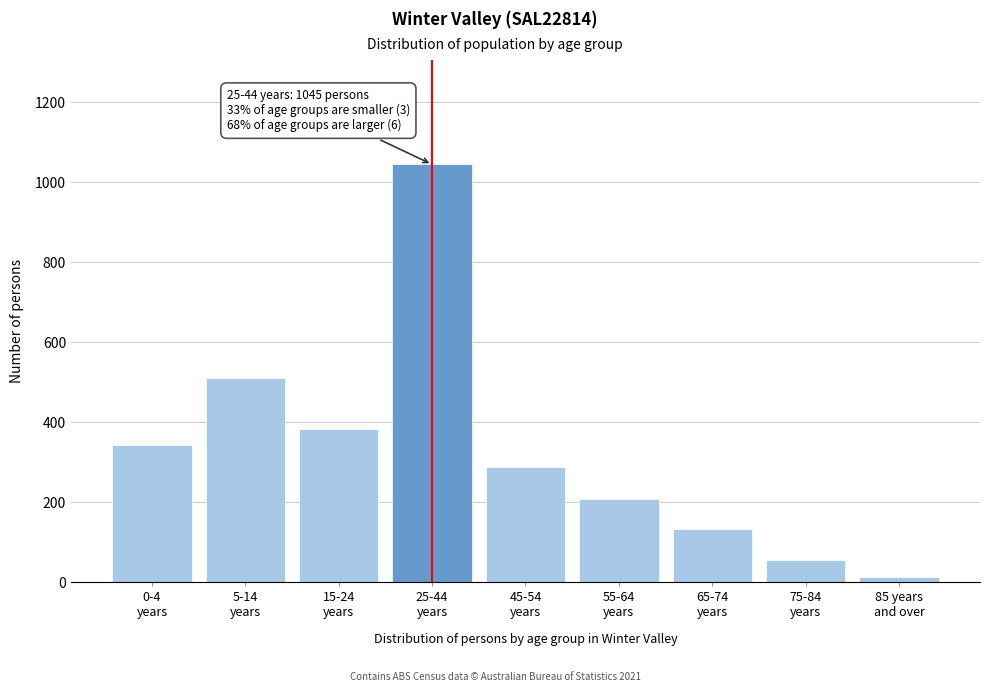

Reading left to right, list all the values displayed in this chart.

344	511	382	1045	289	207	132	56	13